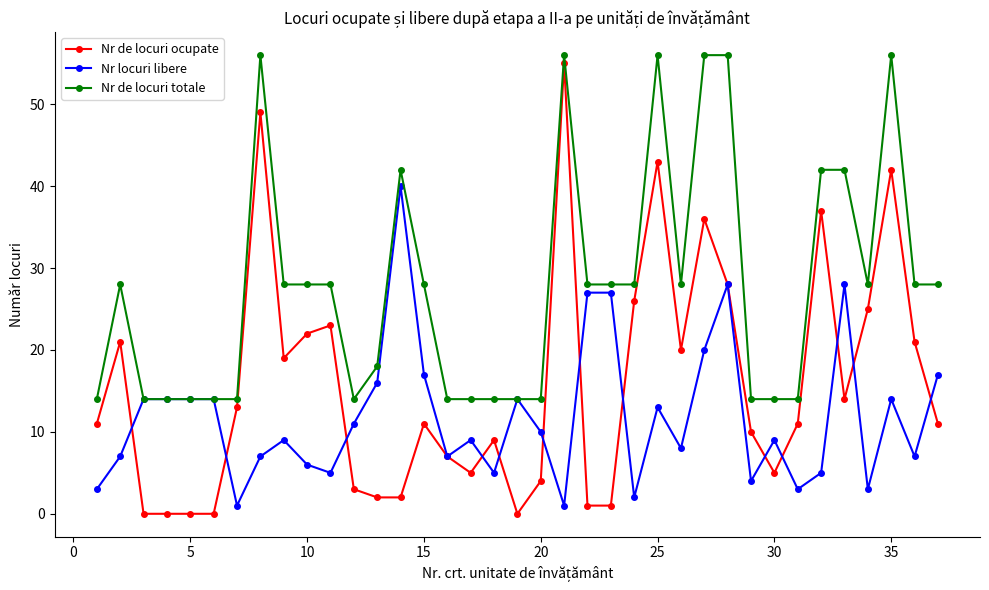

List the series in order of their overall mean, highest first.

Nr de locuri totale, Nr de locuri ocupate, Nr locuri libere